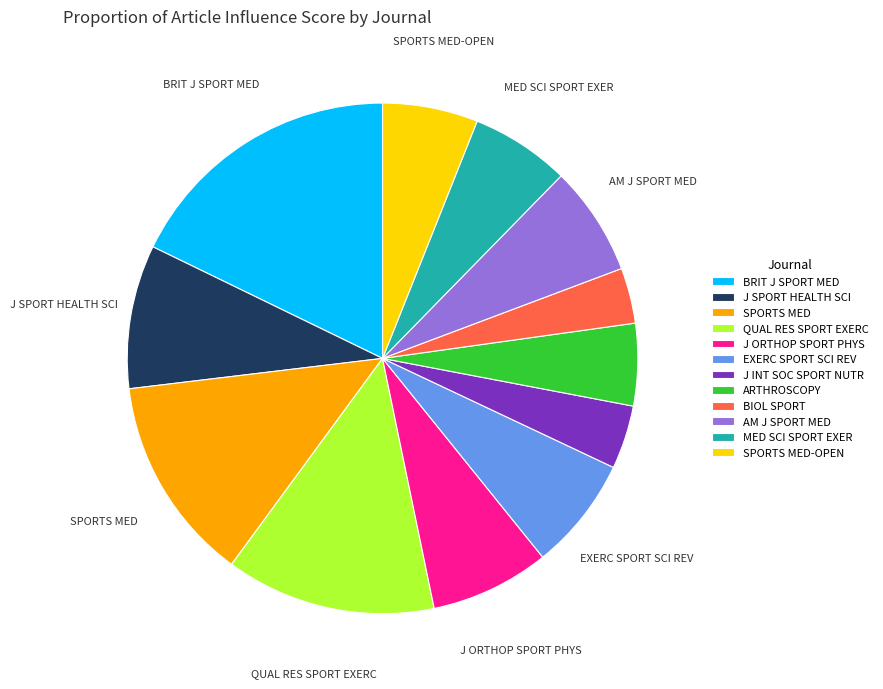

Which has a higher value, J ORTHOP SPORT PHYS or SPORTS MED?

SPORTS MED